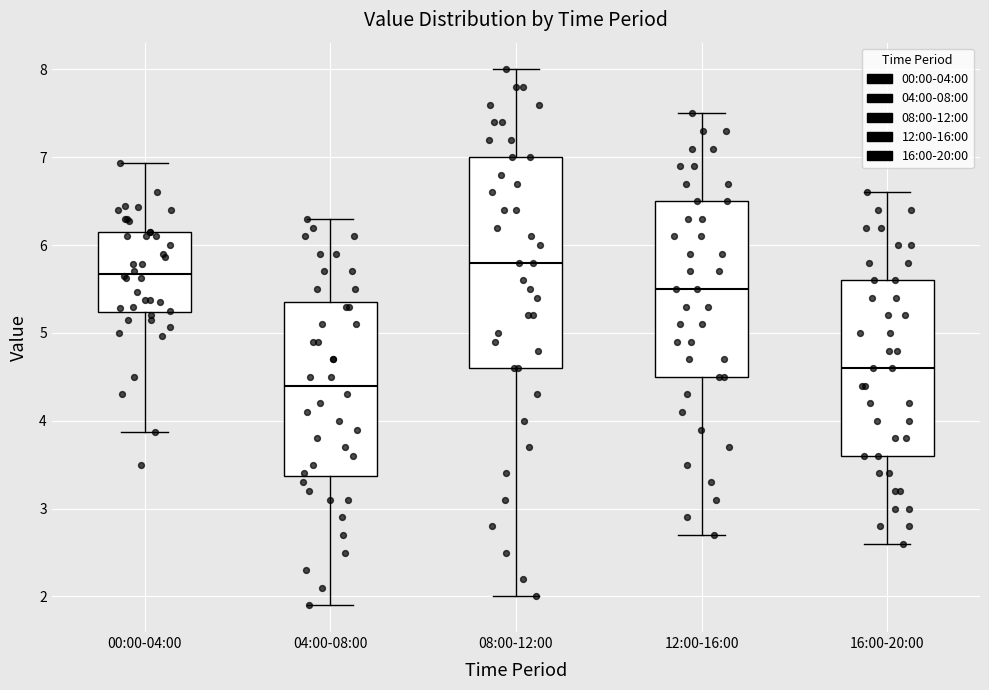

Reading left to right, read every box against the y-axis: the position of its median line, the range the box covers, and the ends of its whiskers. The values are not printed on the chart, so give them approximately, as read against the axis.

00:00-04:00: median 5.7, box 5.2 to 6.2, whiskers 3.9 to 6.9
04:00-08:00: median 4.4, box 3.4 to 5.4, whiskers 1.9 to 6.3
08:00-12:00: median 5.8, box 4.6 to 7.0, whiskers 2.0 to 8.0
12:00-16:00: median 5.5, box 4.5 to 6.5, whiskers 2.7 to 7.5
16:00-20:00: median 4.6, box 3.6 to 5.6, whiskers 2.6 to 6.6